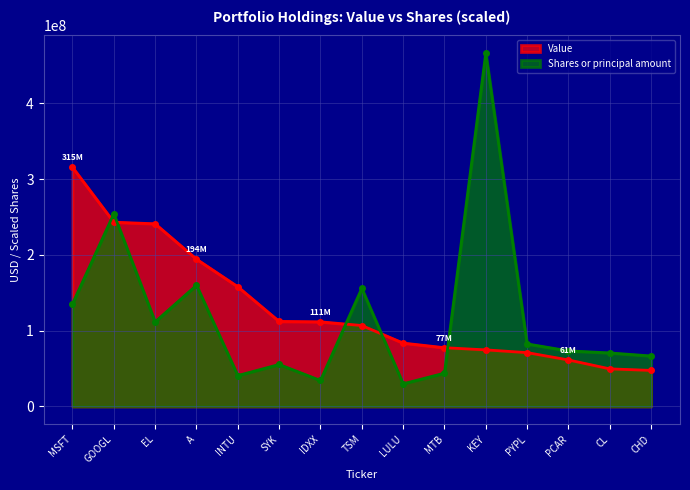

What is the difference between the maximum and minimum values in the Value series?

267935000